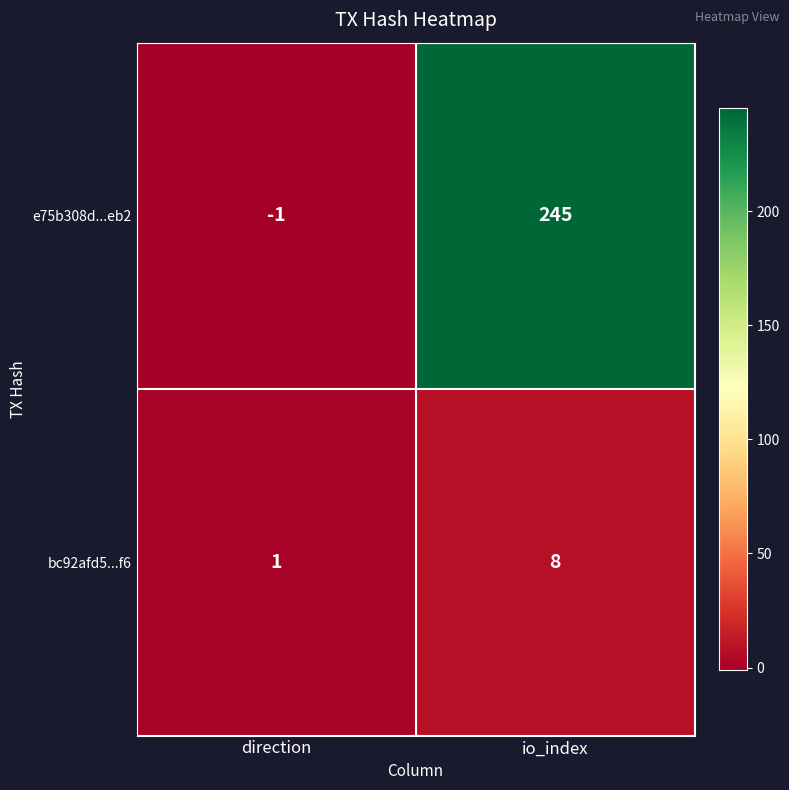

Which series has the widest spread of values?

e75b308d...eb2